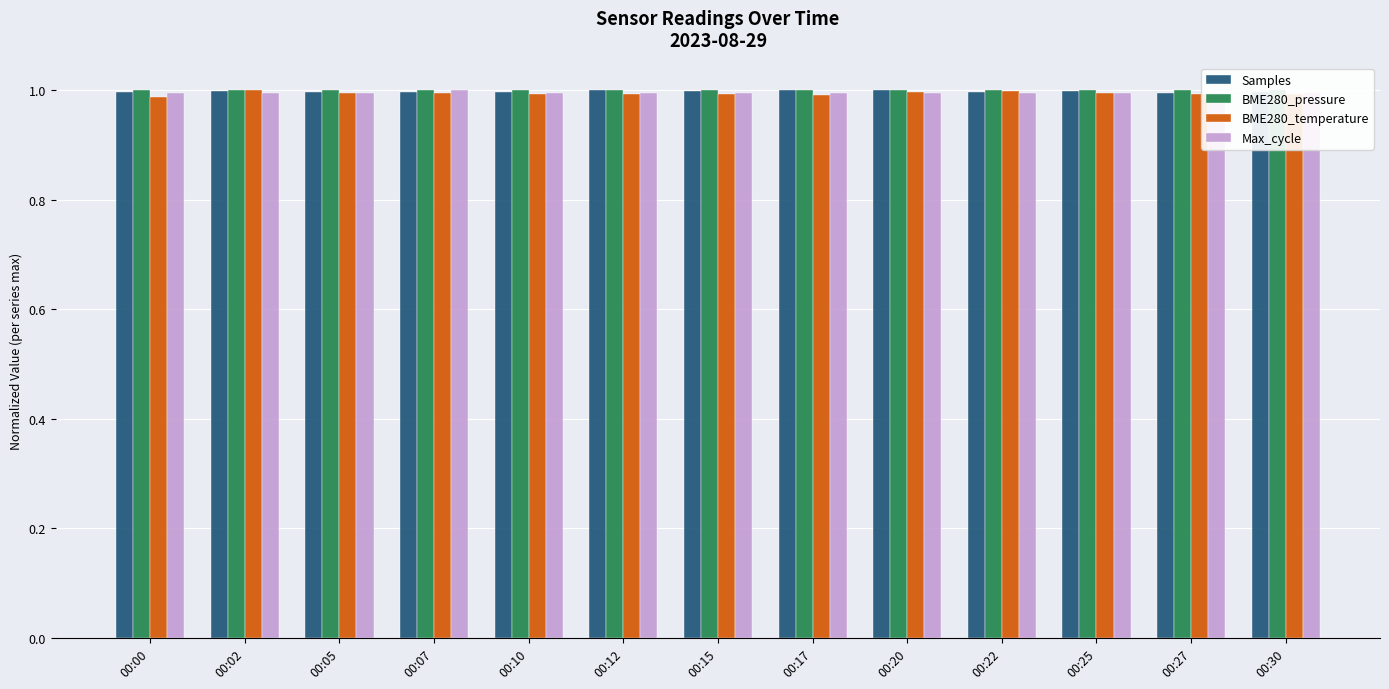

What is the total value across all series at 00:30?

4.0